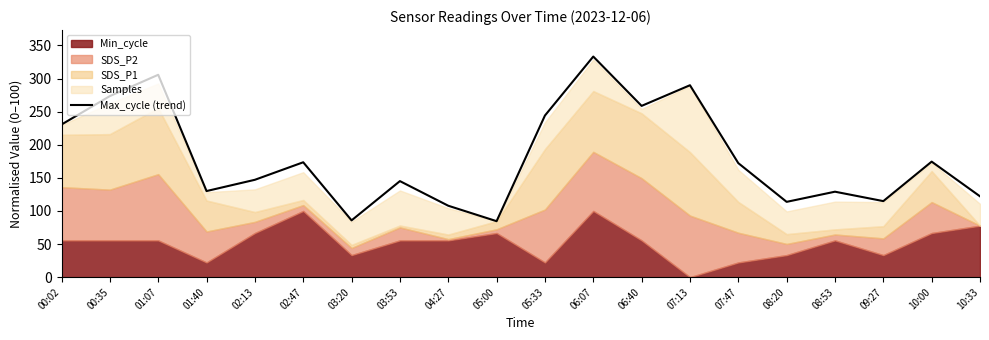

What is the label of the 7th point from the right?

07:13